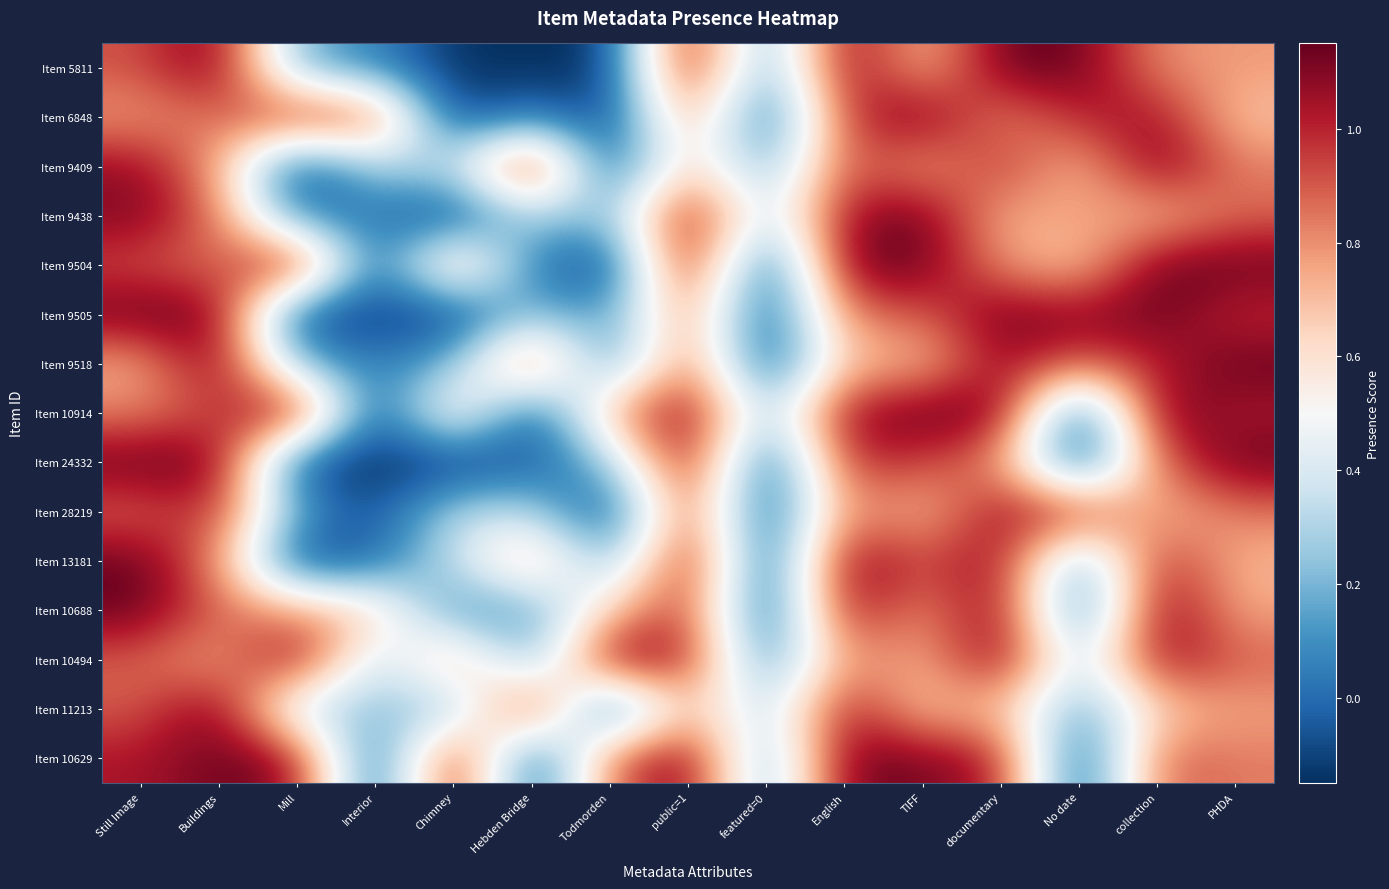

Reading left to right, what are all the values shown in this chart?

Item 5811: Still Image=0.9	Buildings=1.1	Mill=0.2	Interior=0.1	Chimney=-0.1	Hebden Bridge=-0.1	Todmorden=-0.1	public=1=1.1	featured=0=0.1	English=1.1	TIFF=0.7	documentary=1.1	No date=1.1	collection=0.8	PHDA=0.8
Item 6848: Still Image=0.8	Buildings=0.9	Mill=1.0	Interior=1.0	Chimney=-0.1	Hebden Bridge=0.1	Todmorden=-0.1	public=1=0.9	featured=0=-0.1	English=1.0	TIFF=1.1	documentary=0.8	No date=1.0	collection=1.1	PHDA=0.7
Item 9409: Still Image=1.1	Buildings=0.8	Mill=-0.1	Interior=0.3	Chimney=0.3	Hebden Bridge=1.1	Todmorden=-0.1	public=1=0.7	featured=0=0.1	English=1.0	TIFF=0.7	documentary=1.0	No date=0.7	collection=1.1	PHDA=0.8
Item 9438: Still Image=1.1	Buildings=0.9	Mill=0.0	Interior=0.0	Chimney=-0.1	Hebden Bridge=0.3	Todmorden=0.2	public=1=1.1	featured=0=0.3	English=1.1	TIFF=1.1	documentary=0.7	No date=0.8	collection=0.7	PHDA=0.9
Item 9504: Still Image=0.9	Buildings=0.8	Mill=1.1	Interior=-0.1	Chimney=0.8	Hebden Bridge=0.0	Todmorden=-0.1	public=1=1.1	featured=0=-0.1	English=1.1	TIFF=1.1	documentary=0.8	No date=0.7	collection=1.1	PHDA=1.1
Item 9505: Still Image=1.1	Buildings=1.1	Mill=-0.1	Interior=-0.1	Chimney=-0.1	Hebden Bridge=0.3	Todmorden=0.1	public=1=0.9	featured=0=-0.1	English=0.9	TIFF=0.9	documentary=1.1	No date=1.1	collection=1.1	PHDA=1.0
Item 9518: Still Image=0.7	Buildings=1.1	Mill=0.2	Interior=0.0	Chimney=0.2	Hebden Bridge=1.0	Todmorden=0.0	public=1=0.9	featured=0=-0.1	English=0.7	TIFF=0.7	documentary=1.1	No date=0.9	collection=1.0	PHDA=1.1
Item 10914: Still Image=0.8	Buildings=0.9	Mill=1.1	Interior=-0.1	Chimney=0.7	Hebden Bridge=-0.1	Todmorden=0.8	public=1=1.1	featured=0=0.2	English=1.1	TIFF=1.1	documentary=1.1	No date=-0.1	collection=1.1	PHDA=1.0
Item 24332: Still Image=1.1	Buildings=1.1	Mill=-0.1	Interior=-0.1	Chimney=-0.1	Hebden Bridge=-0.1	Todmorden=0.2	public=1=1.1	featured=0=-0.1	English=1.0	TIFF=0.9	documentary=0.8	No date=-0.1	collection=0.9	PHDA=1.1
Item 28219: Still Image=0.9	Buildings=1.0	Mill=0.1	Interior=-0.1	Chimney=0.3	Hebden Bridge=0.3	Todmorden=-0.1	public=1=1.0	featured=0=-0.1	English=0.8	TIFF=0.7	documentary=1.1	No date=1.0	collection=0.7	PHDA=0.8
Item 13181: Still Image=1.1	Buildings=0.8	Mill=-0.1	Interior=-0.0	Chimney=0.3	Hebden Bridge=0.8	Todmorden=0.1	public=1=1.1	featured=0=-0.1	English=1.1	TIFF=0.9	documentary=1.1	No date=0.1	collection=1.0	PHDA=0.7
Item 10688: Still Image=1.1	Buildings=0.9	Mill=0.8	Interior=0.7	Chimney=0.1	Hebden Bridge=0.1	Todmorden=0.7	public=1=1.0	featured=0=-0.1	English=1.1	TIFF=0.8	documentary=1.1	No date=-0.1	collection=1.1	PHDA=0.7
Item 10494: Still Image=0.9	Buildings=0.7	Mill=1.1	Interior=0.3	Chimney=0.8	Hebden Bridge=0.1	Todmorden=1.1	public=1=1.0	featured=0=0.0	English=0.8	TIFF=0.7	documentary=1.1	No date=0.3	collection=1.1	PHDA=0.9
Item 11213: Still Image=0.9	Buildings=1.1	Mill=0.3	Interior=0.3	Chimney=0.2	Hebden Bridge=1.1	Todmorden=-0.1	public=1=0.8	featured=0=0.3	English=1.1	TIFF=0.7	documentary=0.7	No date=0.1	collection=0.7	PHDA=0.8
Item 10629: Still Image=1.0	Buildings=1.1	Mill=1.1	Interior=-0.1	Chimney=1.1	Hebden Bridge=-0.1	Todmorden=0.9	public=1=1.1	featured=0=0.1	English=1.1	TIFF=1.1	documentary=1.0	No date=-0.1	collection=0.9	PHDA=0.8